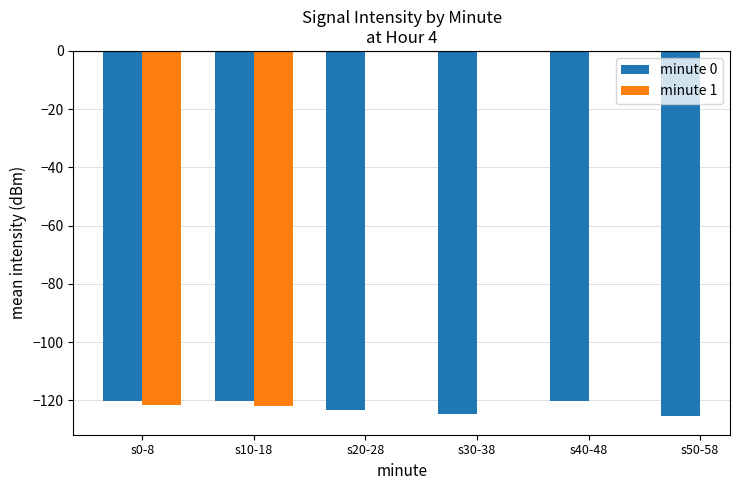

What is the difference between the maximum and second lowest values in the minute 0 series?

4.5